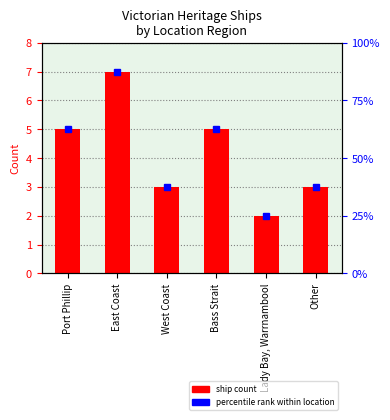

What is the sum of all values?

25